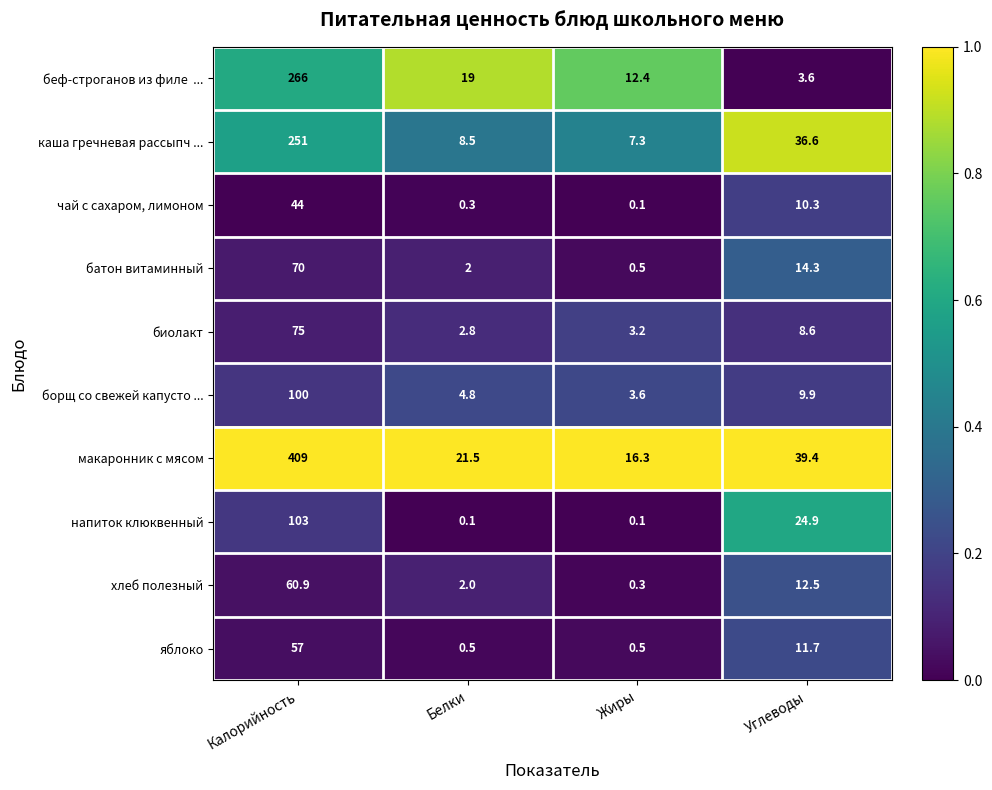

What is the sum of all борщ со свежей капусто ... values?

118.3